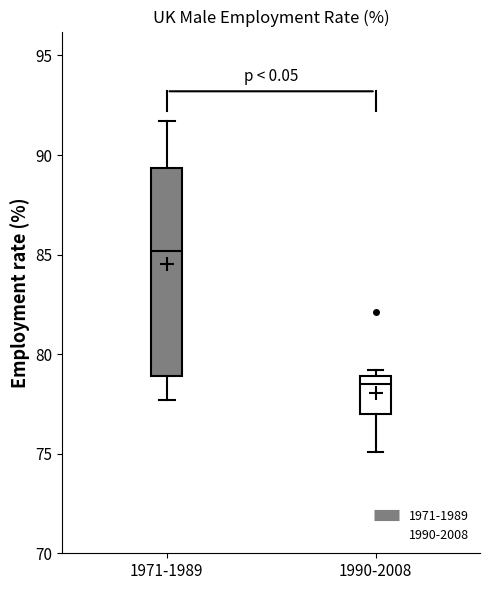

Comparing the boxes themselves (not the whiskers), which one is the tallest?

1971-1989